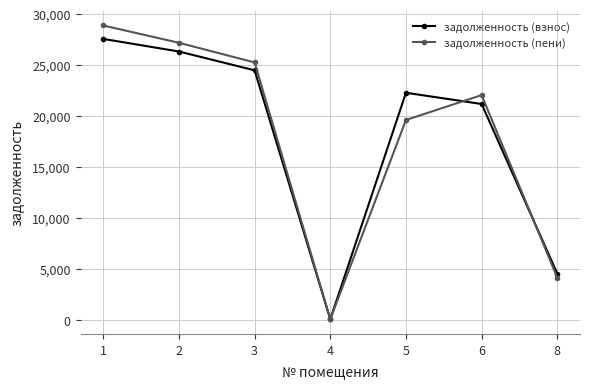

Is this an area chart (filled region under the line)?

No